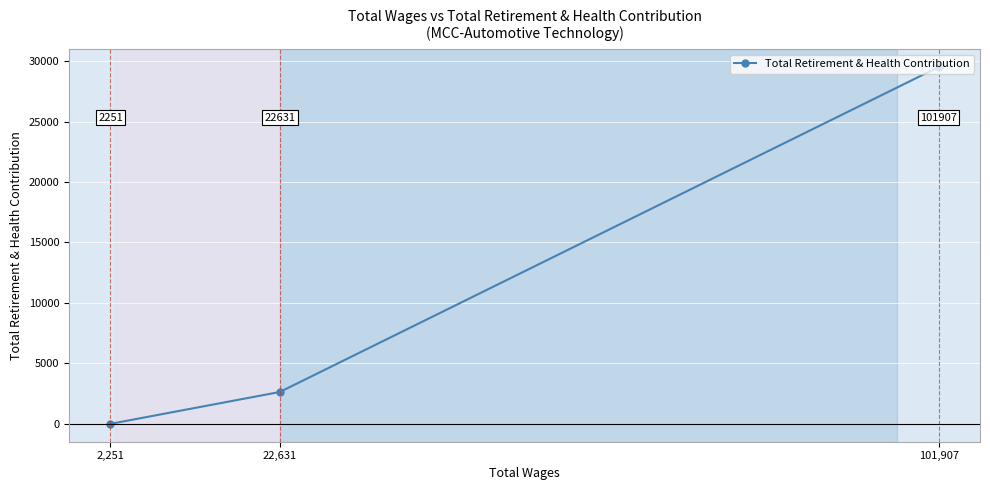

What is the label of the 3rd point from the right?

2,251